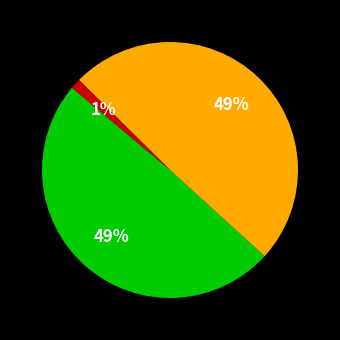

To the nearest percent, what is the difference between the largest and smallest slice percentages?

48%